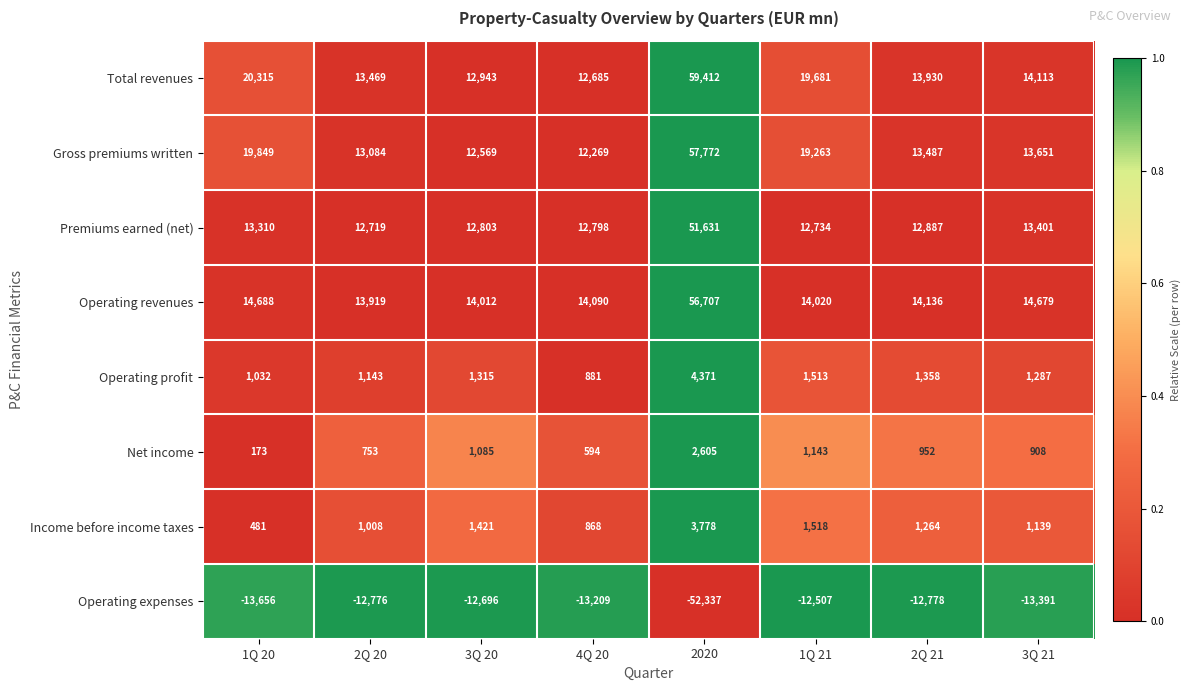

What is the difference between the Gross premiums written values at 1Q 20 and 2Q 20?

6765